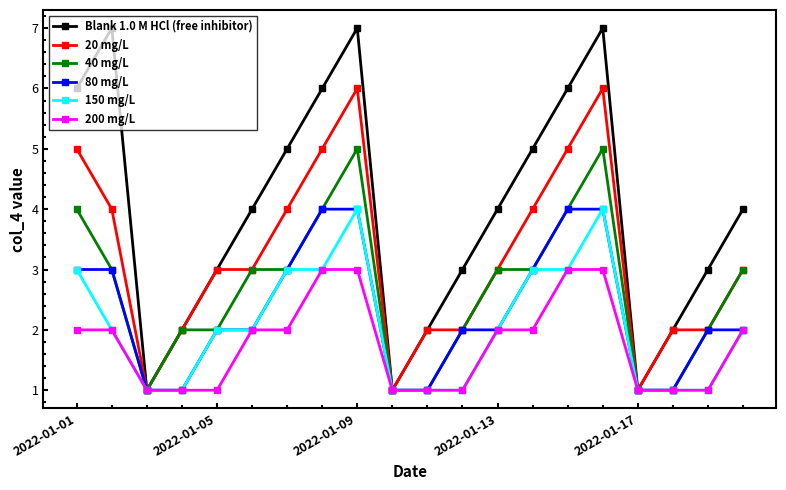

Does the chart have visible grid lines?

No